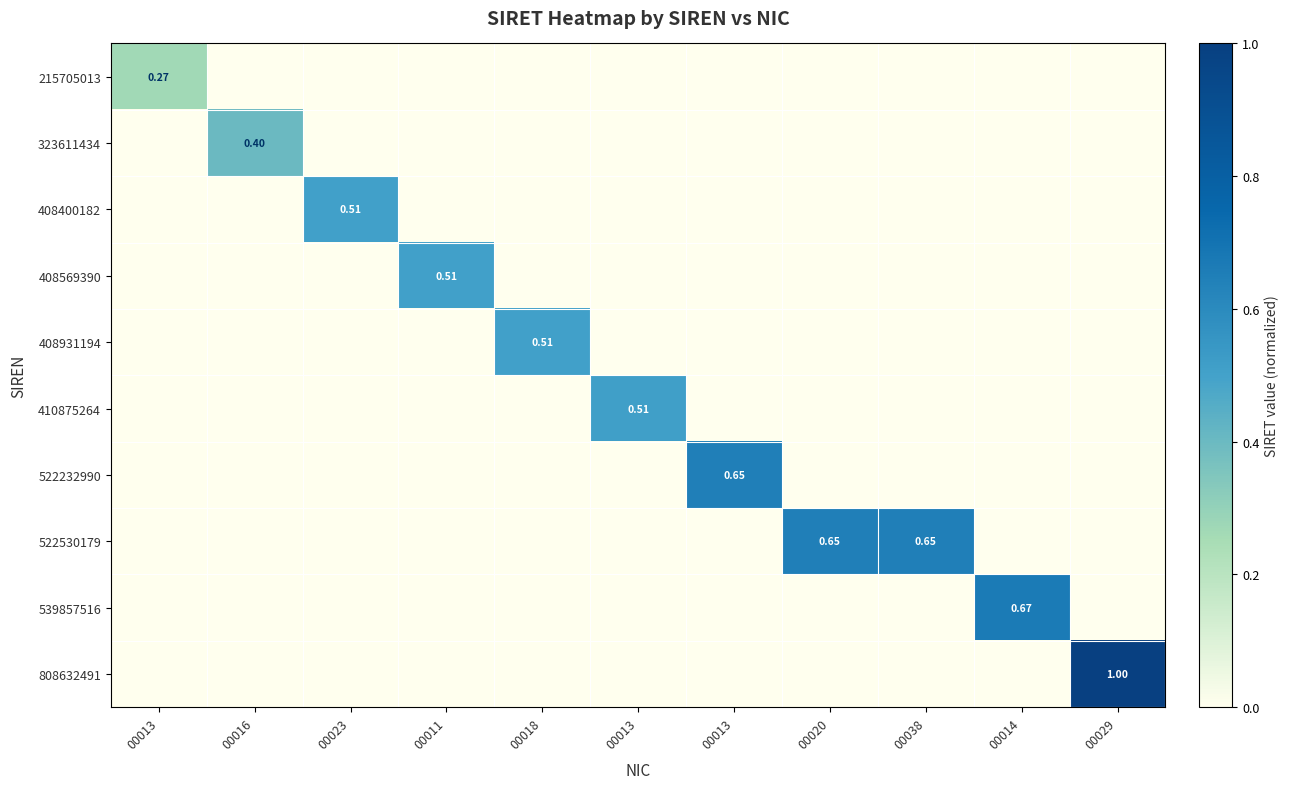

What is the difference between the maximum and minimum values in the 323611434 series?

0.4